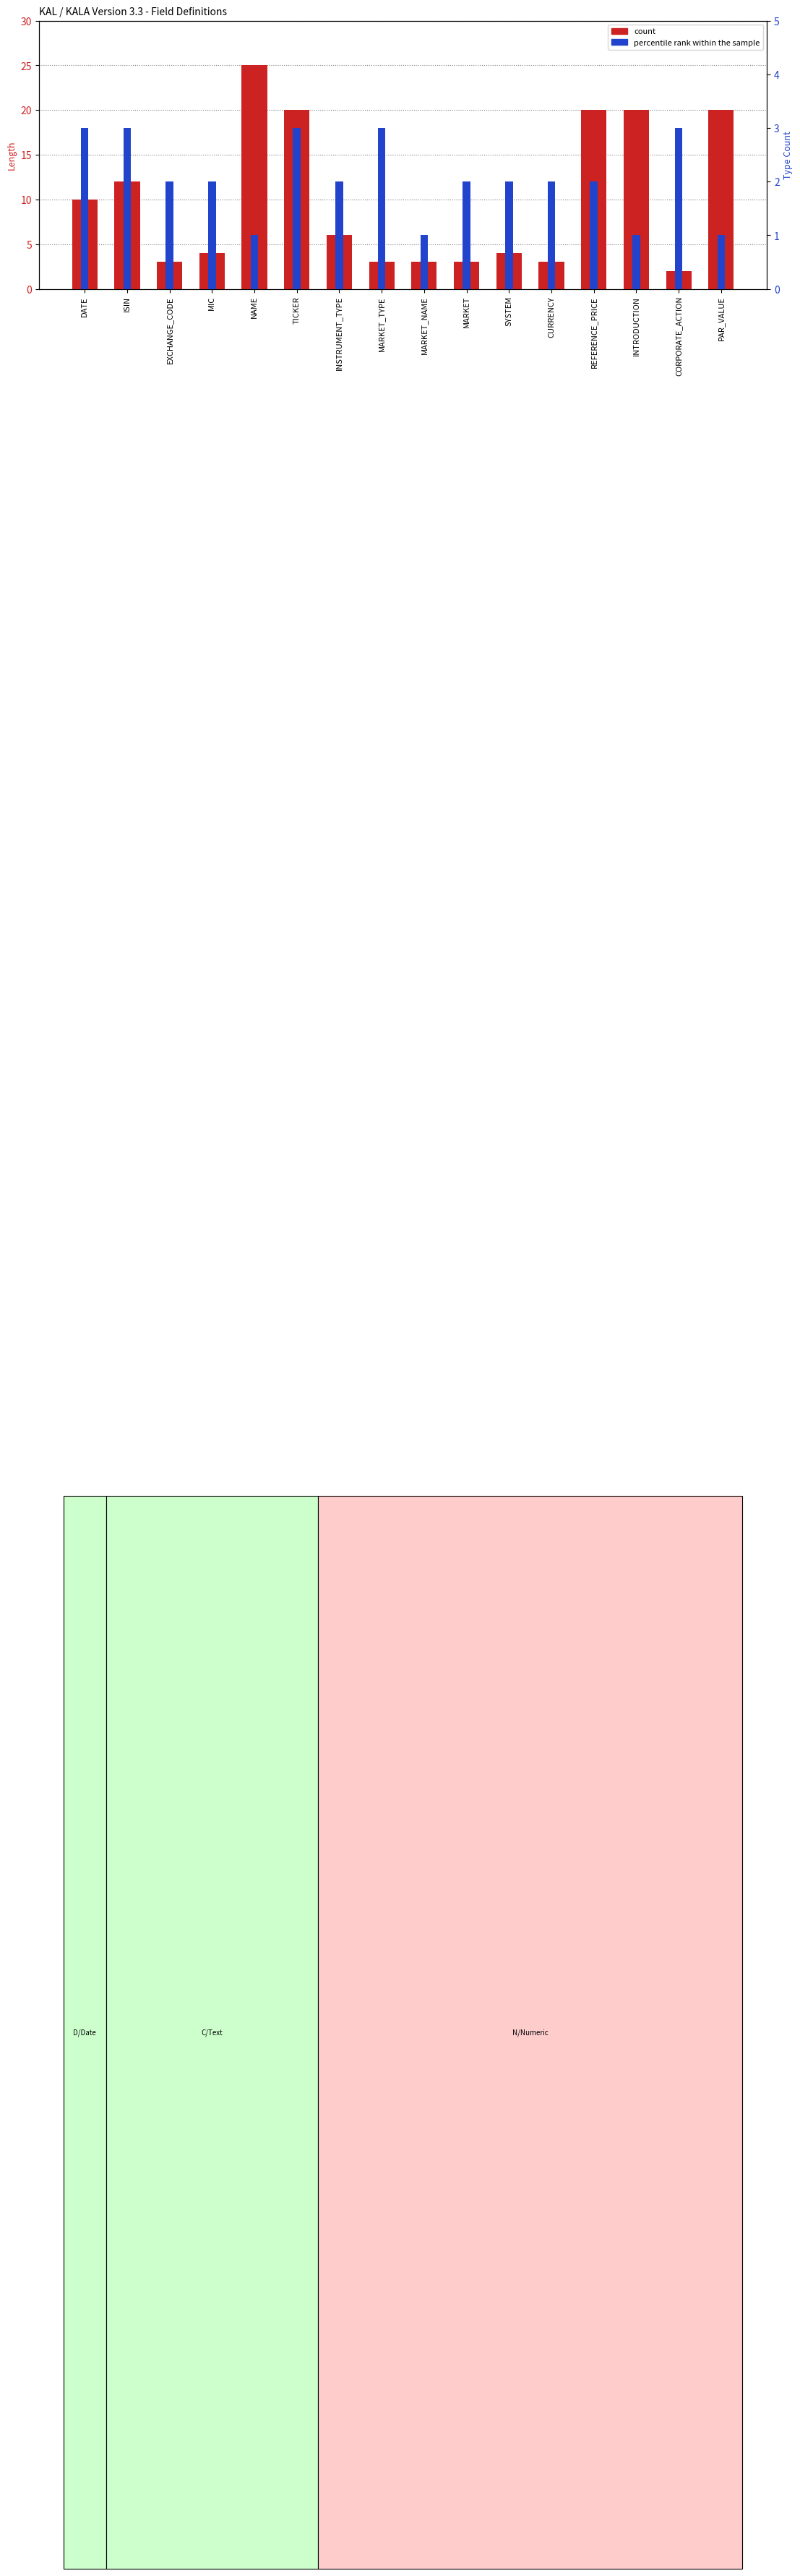

Is the value of count at ISIN greater than the value of percentile rank within the sample at ISIN?

Yes